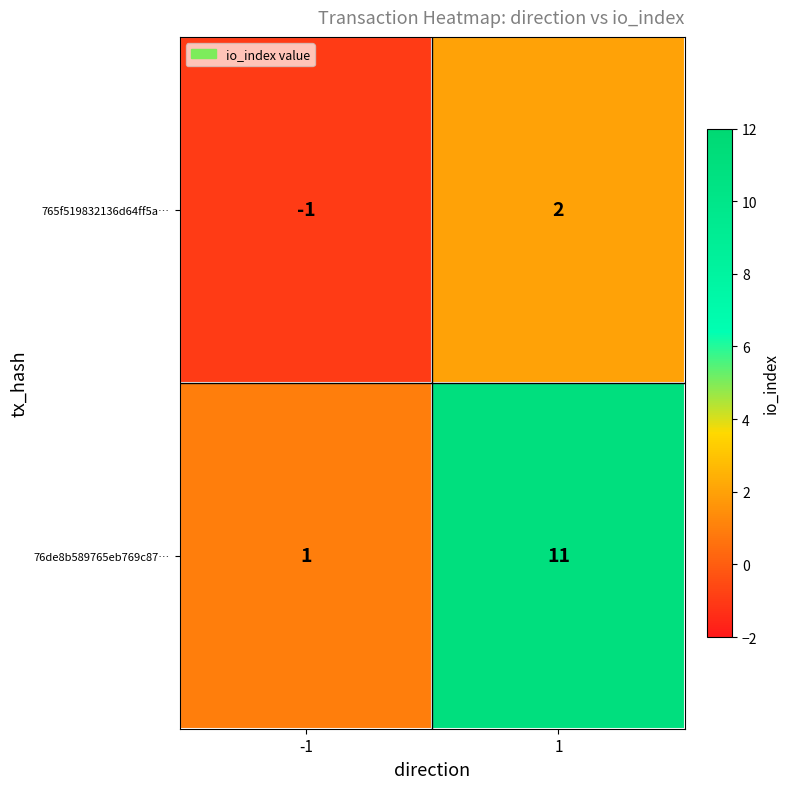

Between -1 and 1, which series saw the biggest shift?

76de8b589765eb769c87…